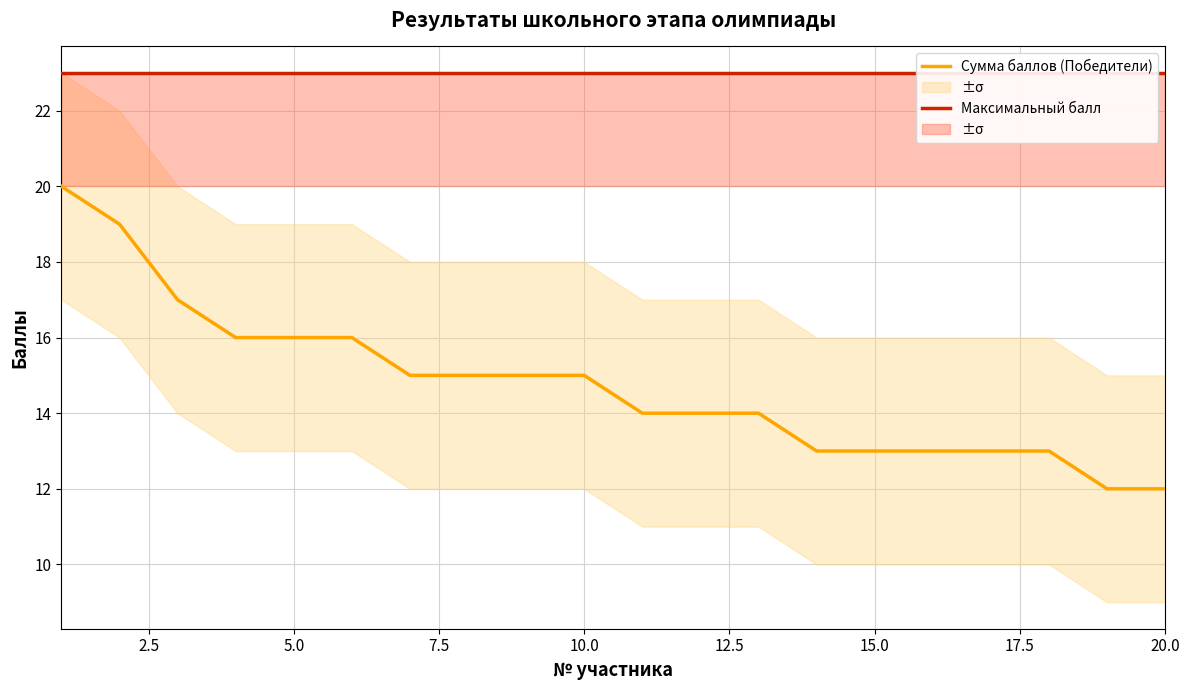

What is the highest value of the Сумма баллов (Победители) series?

20